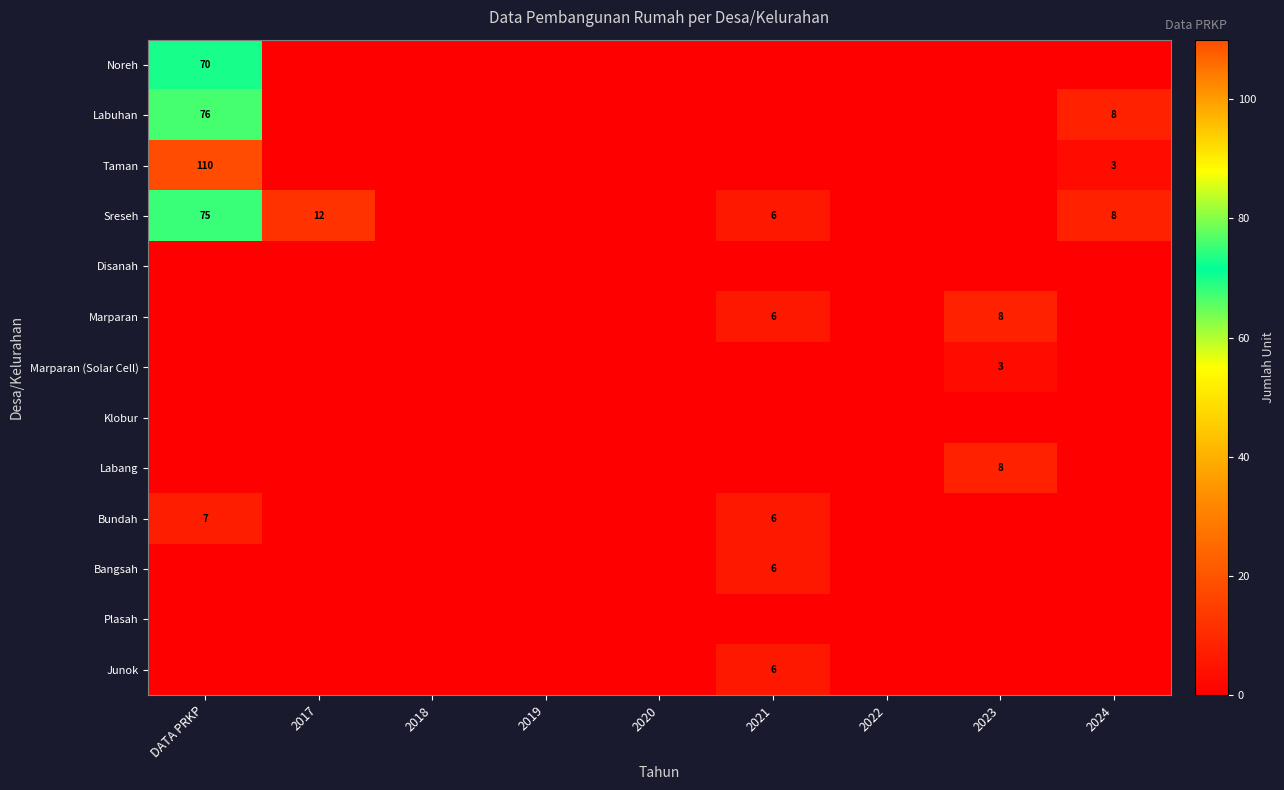

How many data points does each series have?

9